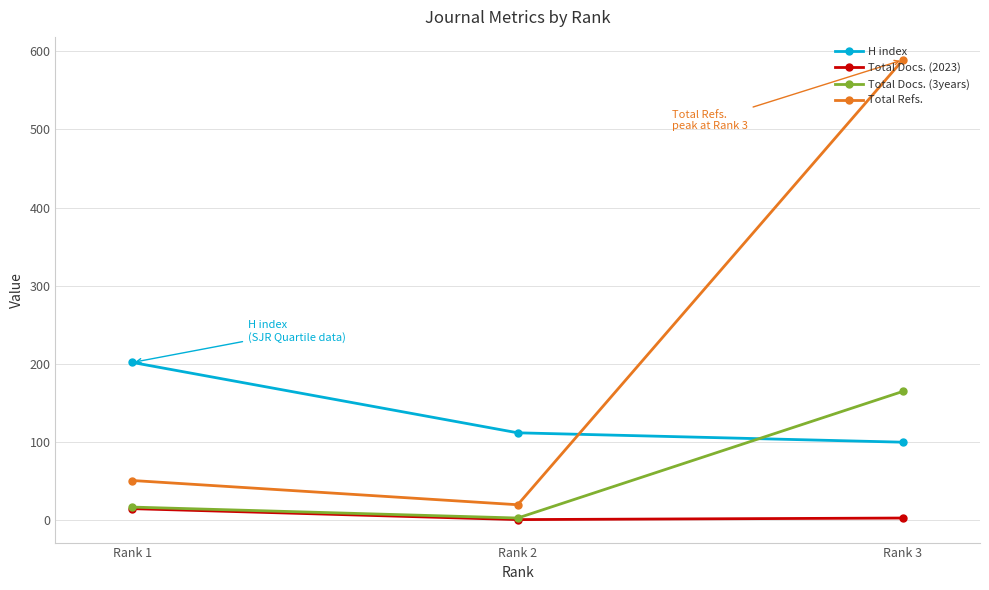

Which category has the lowest value in the Total Refs. series?

Rank 2